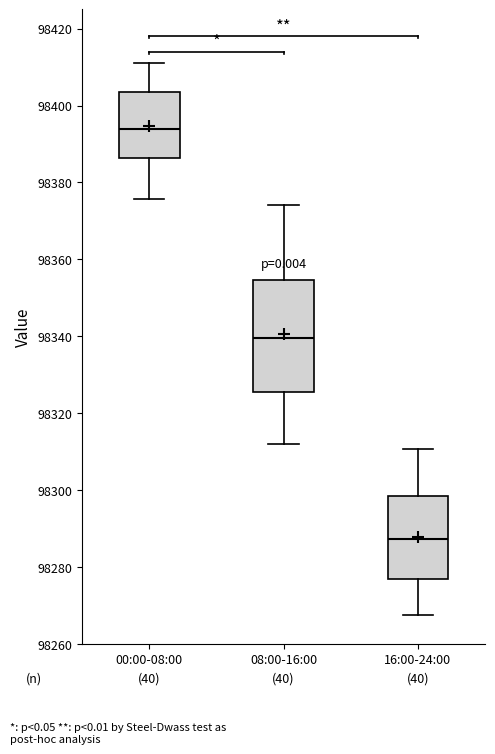

Which box has the lowest median line?

16:00-24:00